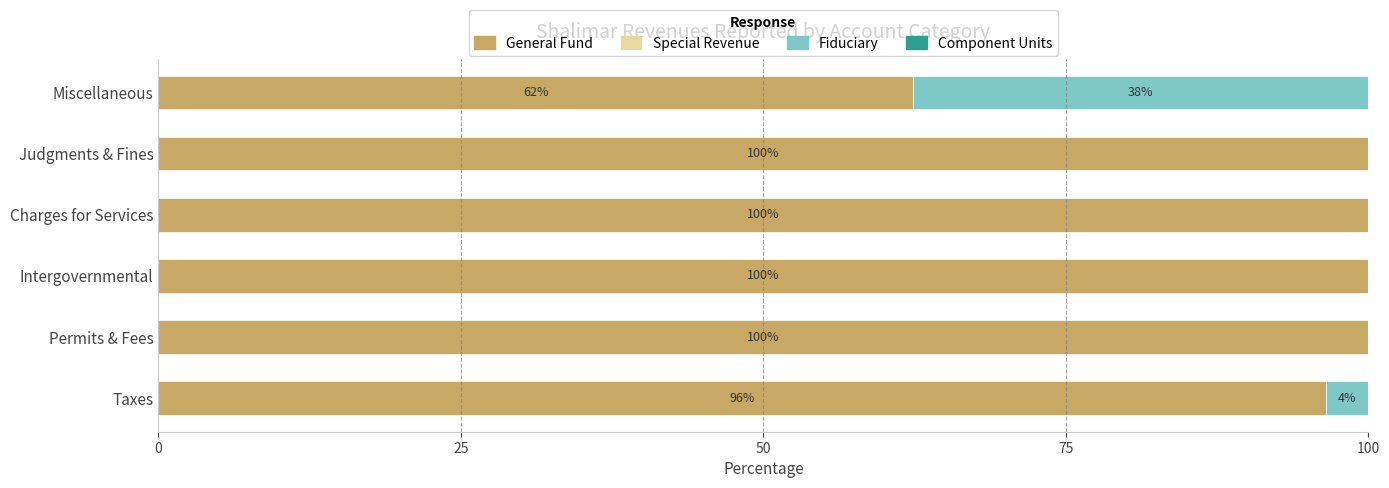

What is the total value across all series at Charges for Services?

100.0